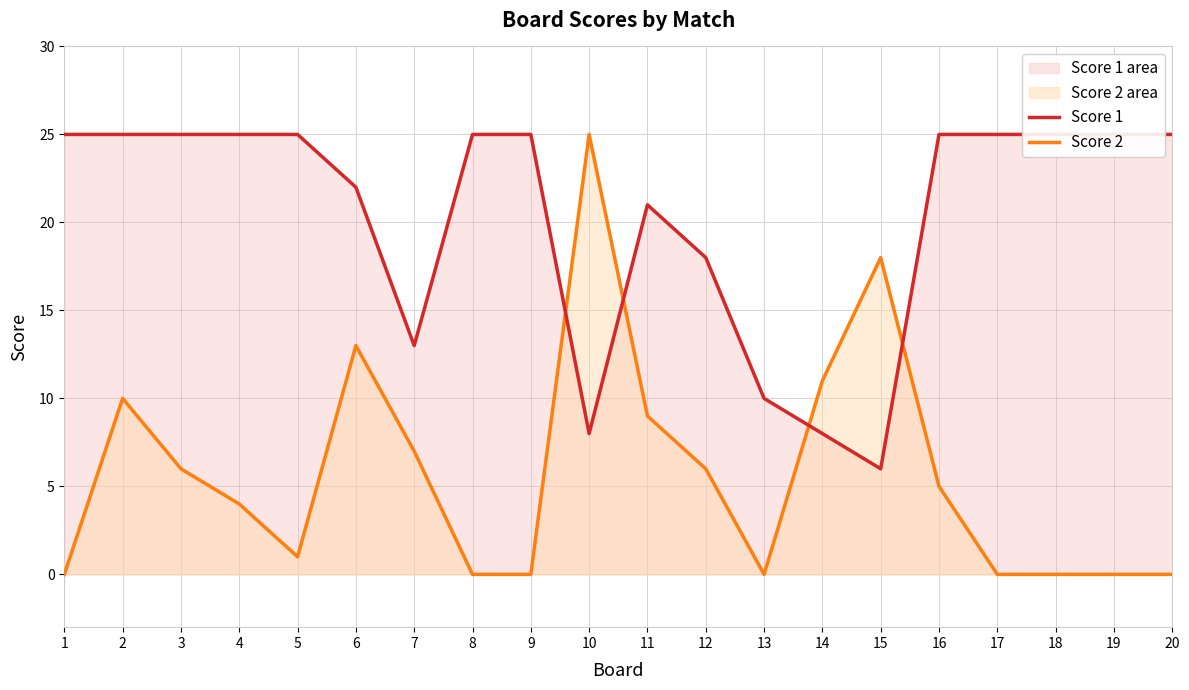

How many values in Score 2 are above zero?

12